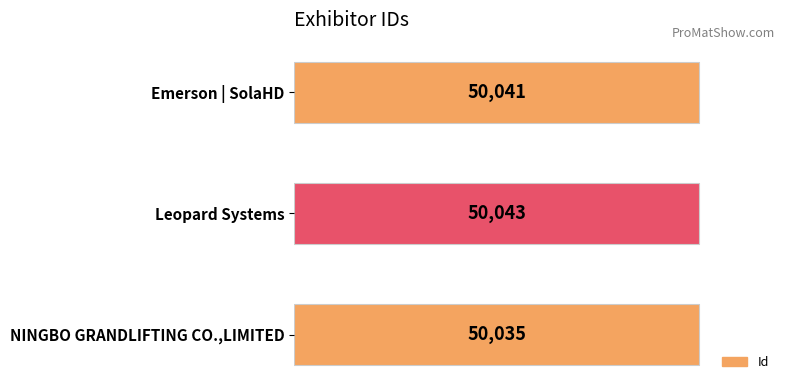

Rank the categories by value from highest to lowest.

Leopard Systems, Emerson | SolaHD, NINGBO GRANDLIFTING CO.,LIMITED